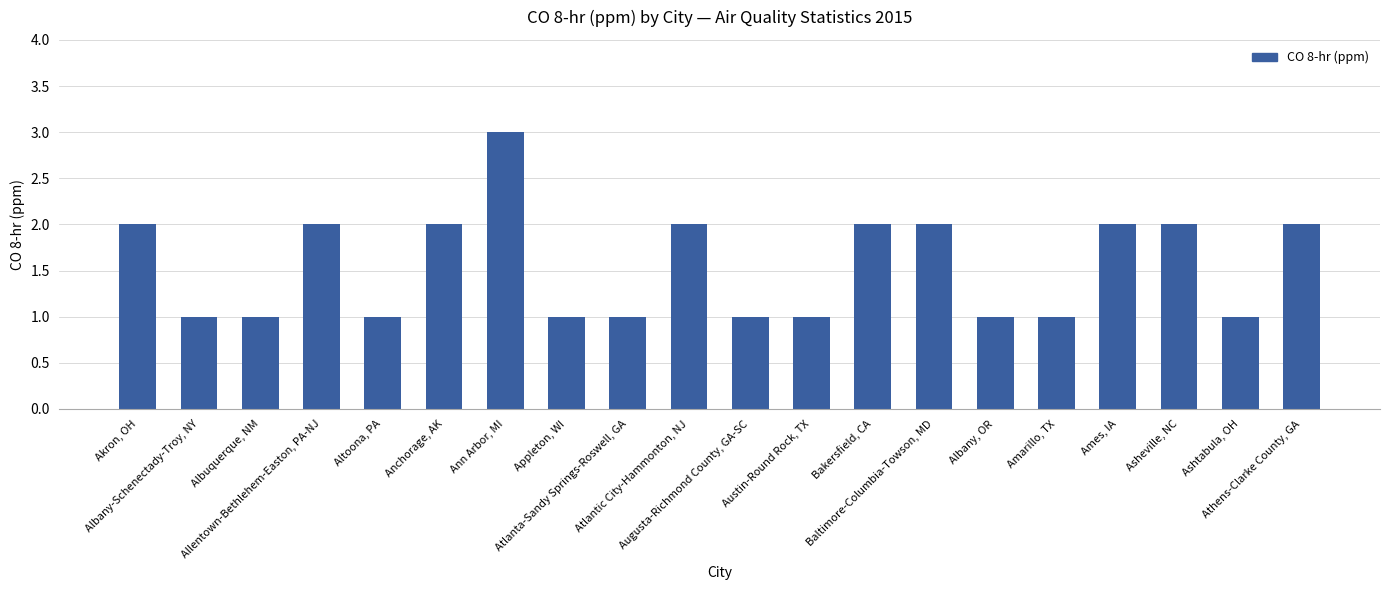

What is the sum of all values?

31